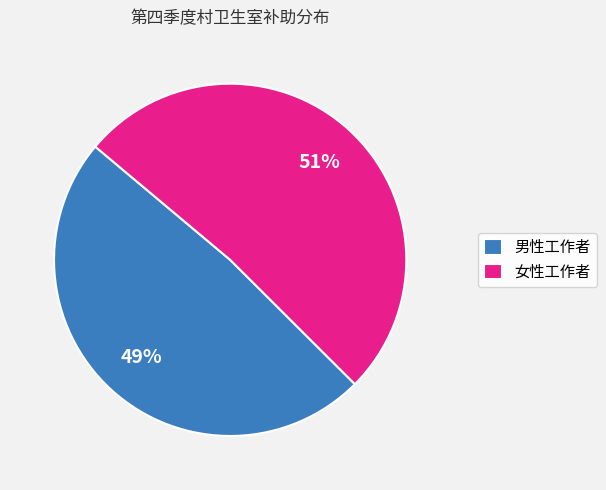

Which has a higher value, 男性工作者 or 女性工作者?

女性工作者